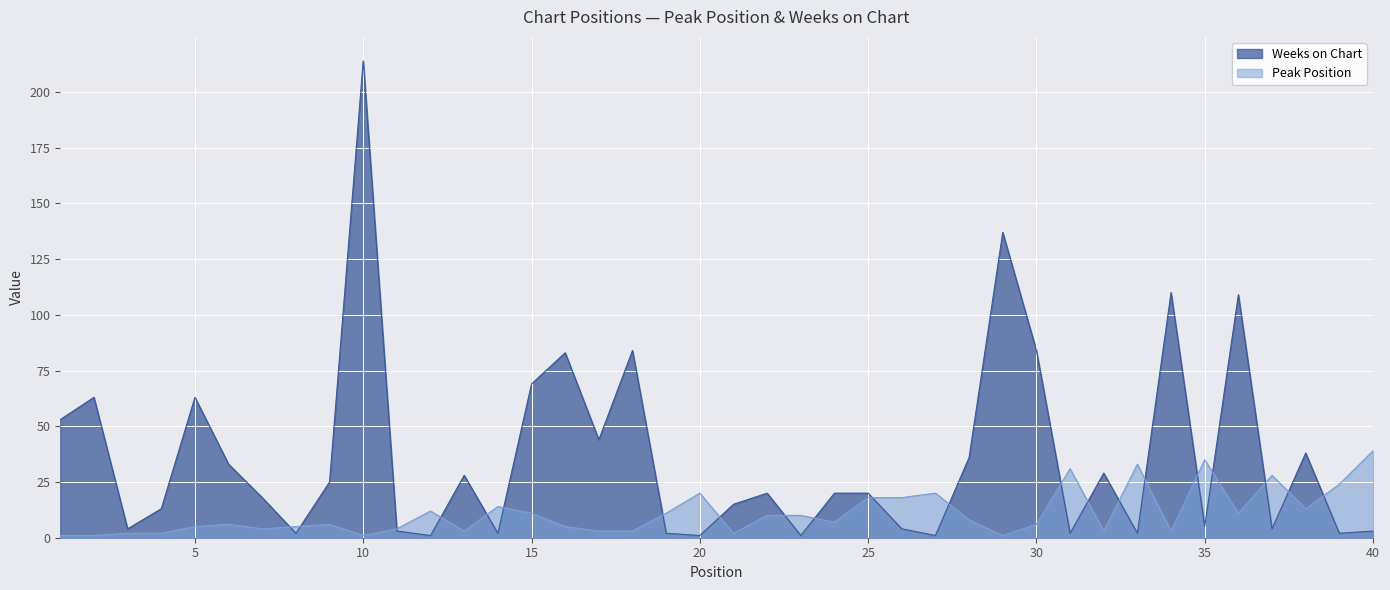

What is the approximate value of Peak Position at 36, to the nearest 5?

10